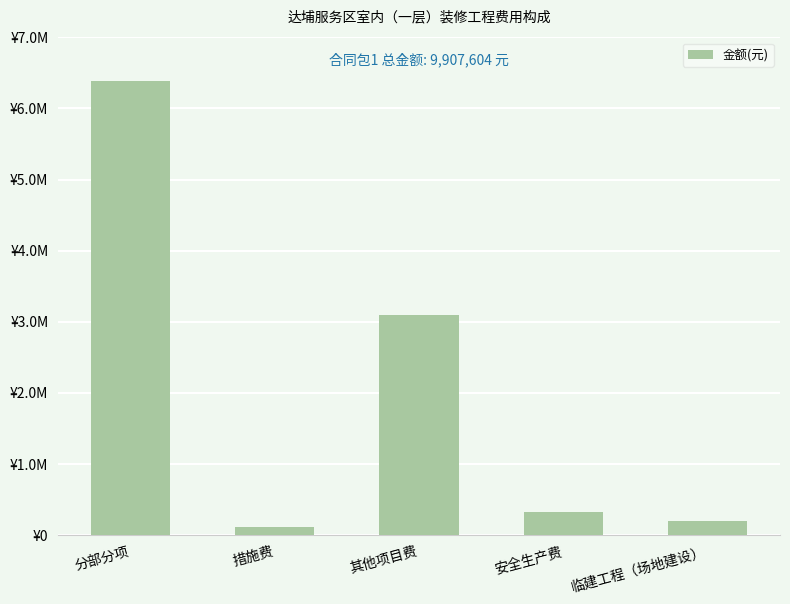

What position from the left is 安全生产费?

4